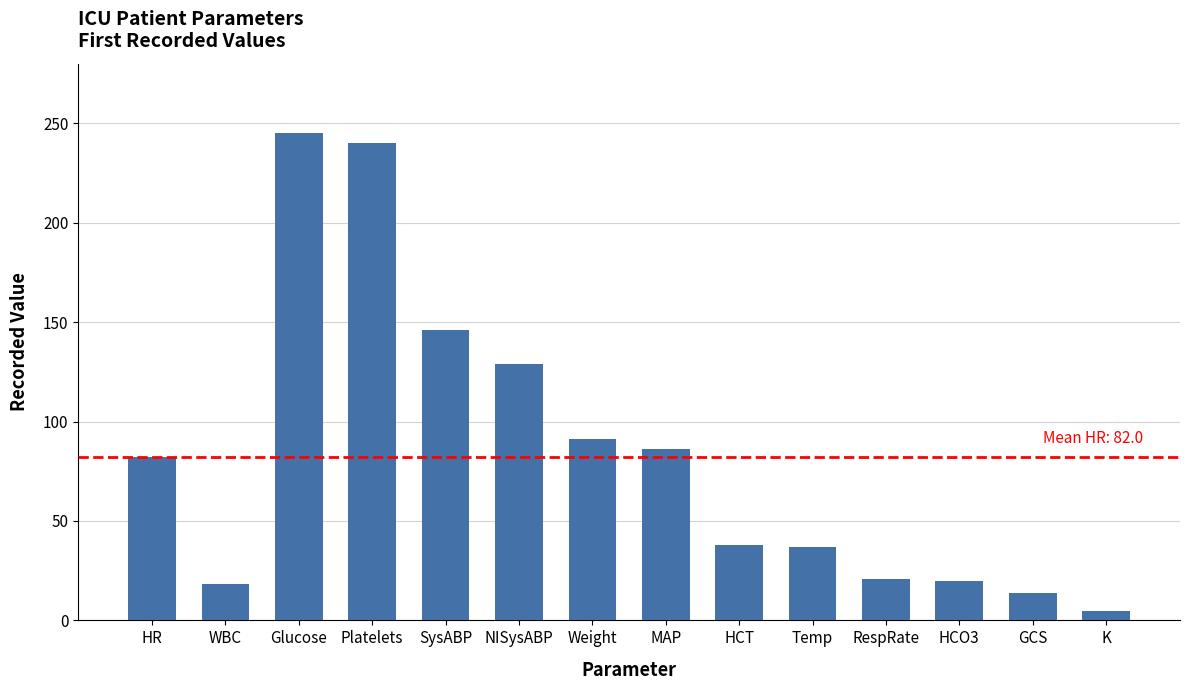

What value does the data have at HCO3?

20.0